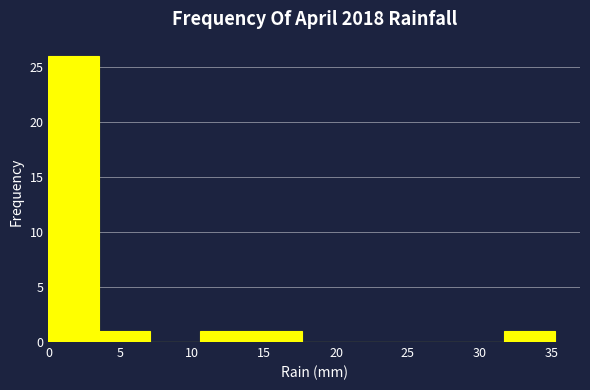

What is the height of the bar covering 3.5 to 7.0 on the x-axis? Neither the bar edges nor the heights are printed on the chart, so give them approximately, as read against the axes.

1